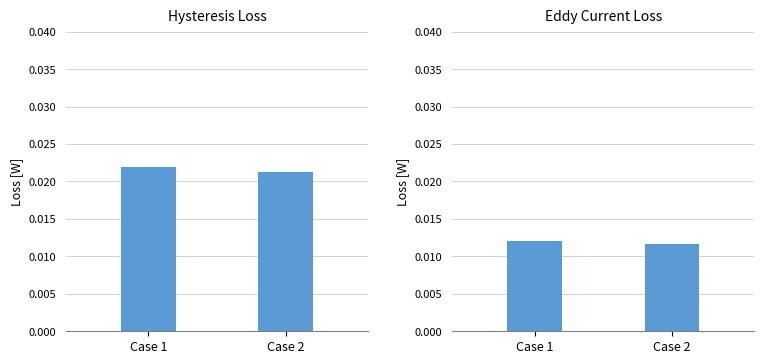

Are the bars grouped side by side (vs. stacked)?

Yes